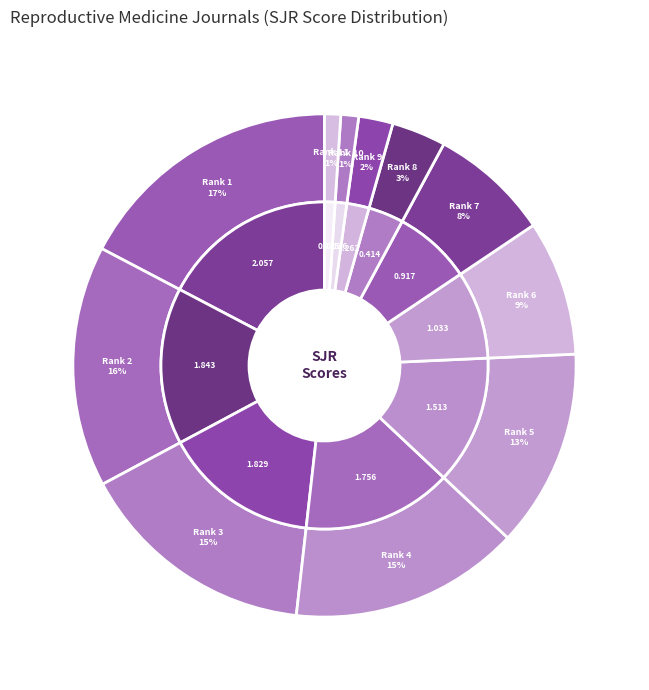

The 8 slice represents 14% of the pie. True or false?

False